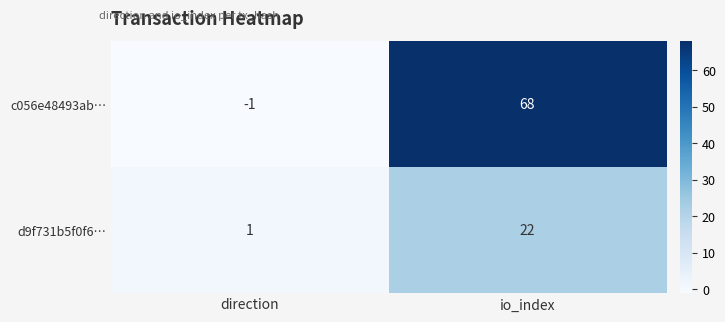

Which series has the largest range (max minus min)?

c056e48493ab…